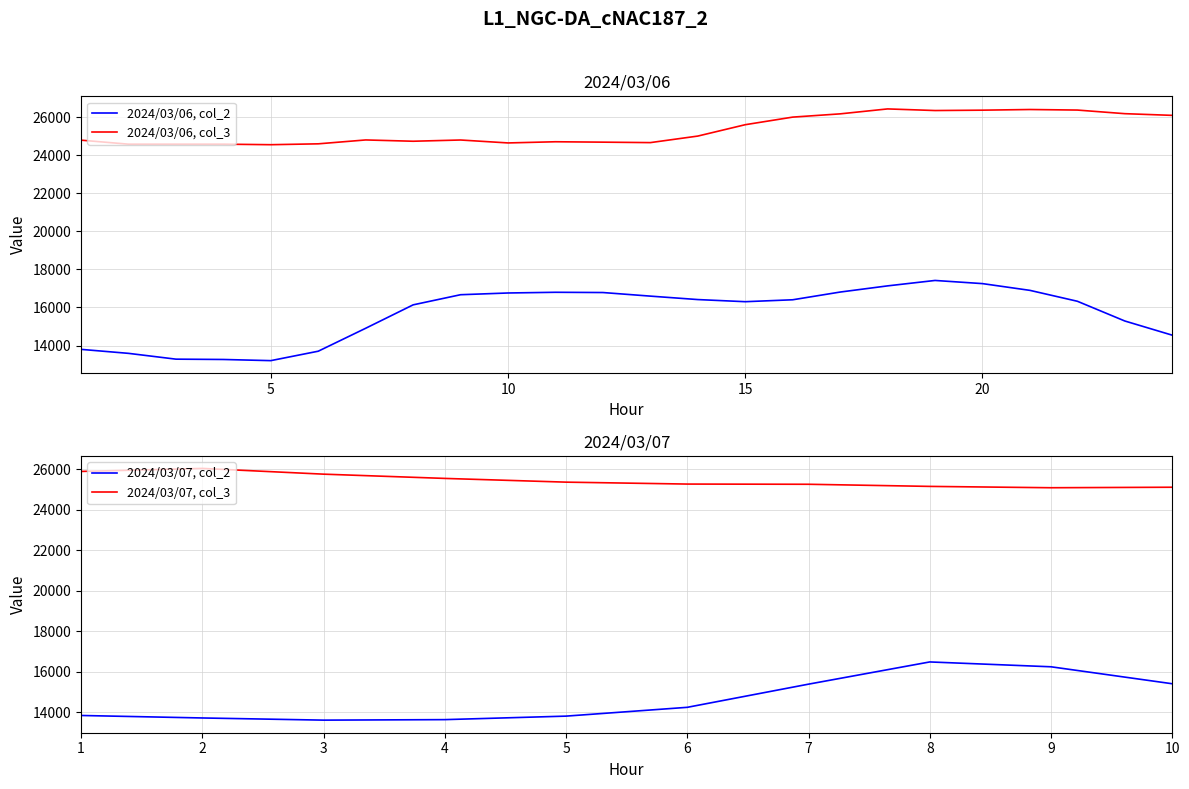

Reading left to right, what are all the values shown in this chart?

col_2: 13797	13587	13282	13265	13204	13700	14907	16138	16671	16762	16799	16786	16597	16416	16304	16405	16811	17136	17421	17255	16900	16327	15289	14543	13853	13730	13623	13648	13821	14255	15398	16494	16255	15418
col_3: 24800	24589	24589	24589	24561	24607	24811	24743	24808	24654	24716	24695	24671	25015	25613	26012	26183	26443	26358	26377	26412	26383	26193	26104	25892	26041	25758	25548	25364	25269	25259	25154	25088	25113